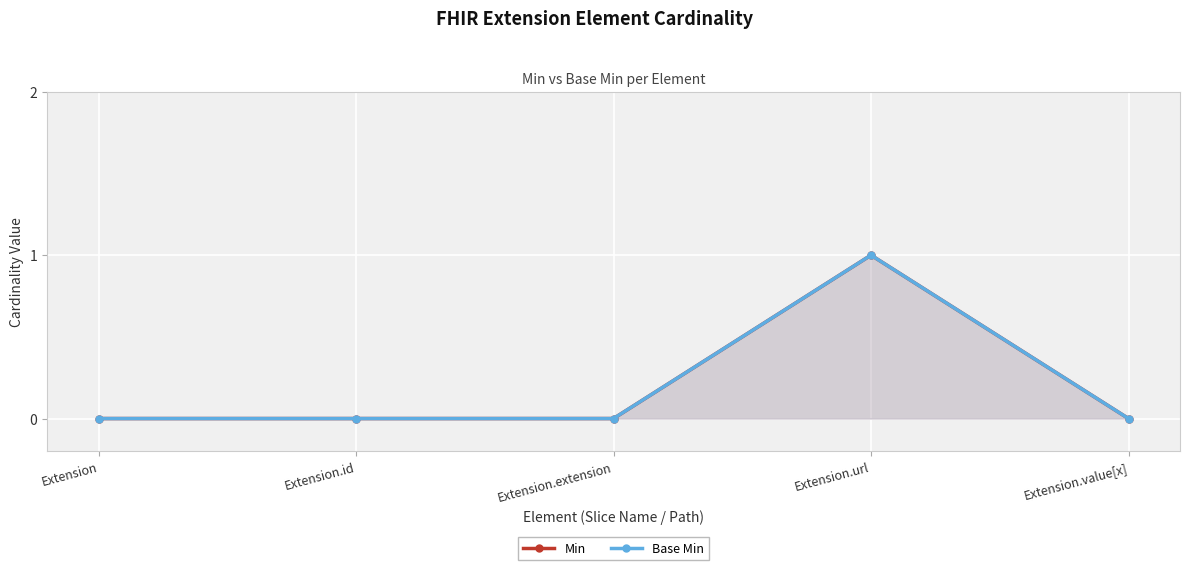

Rank the series at Extension.id from highest to lowest value.

Min, Base Min